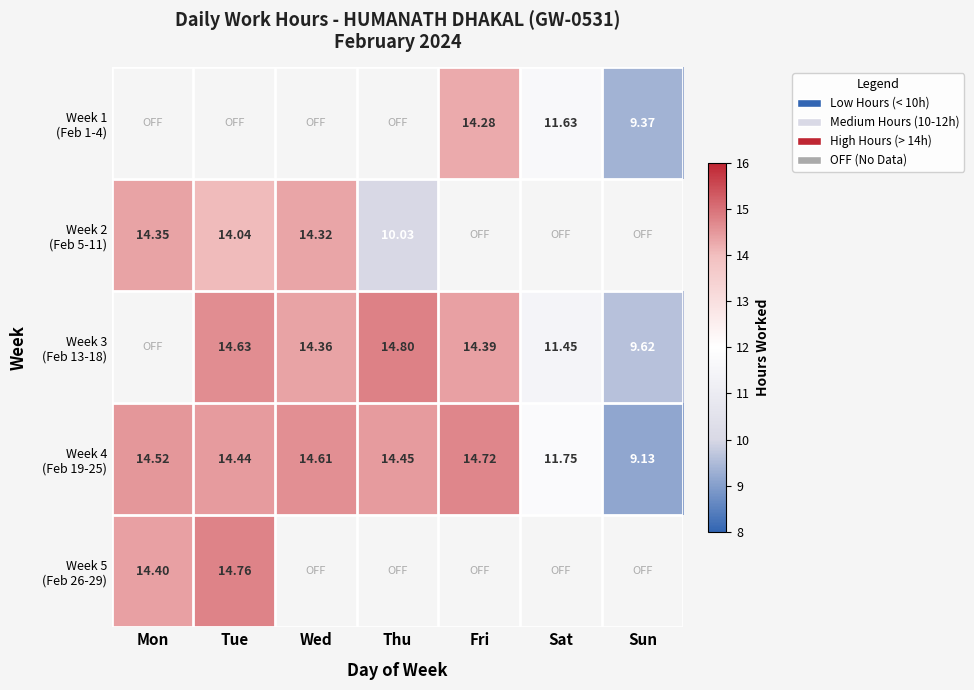

Count the number of data series in this chart.

5